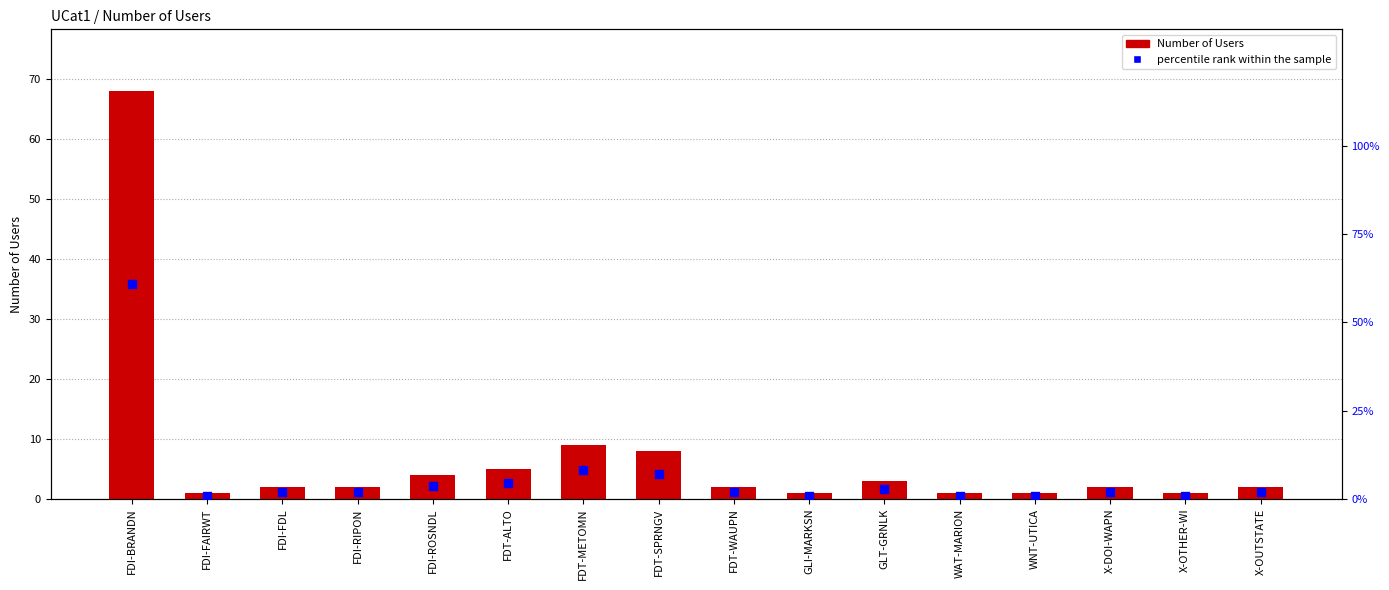

Which series reaches the maximum Y coordinate?

Number of Users